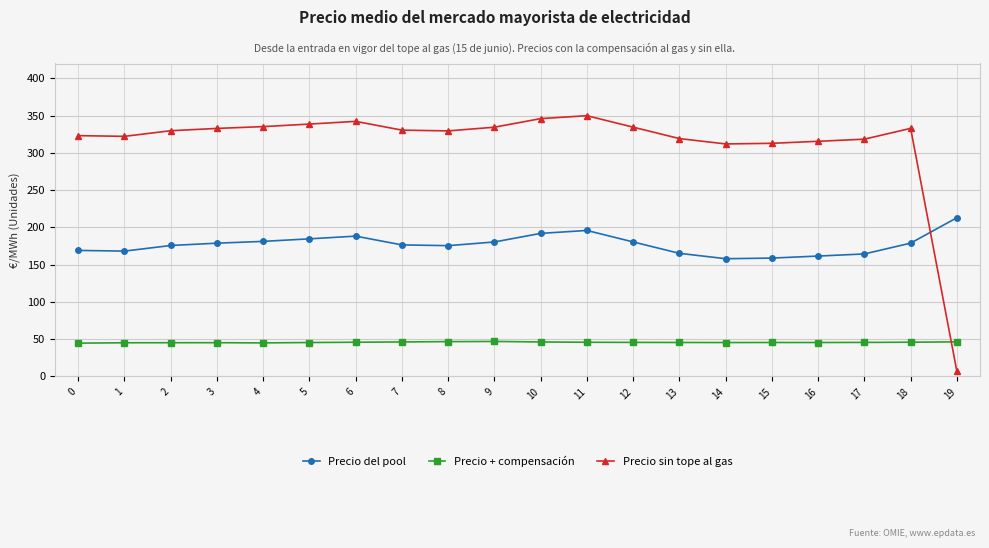

What are all the series names shown in the legend?

Precio del pool, Precio + compensación, Precio sin tope al gas